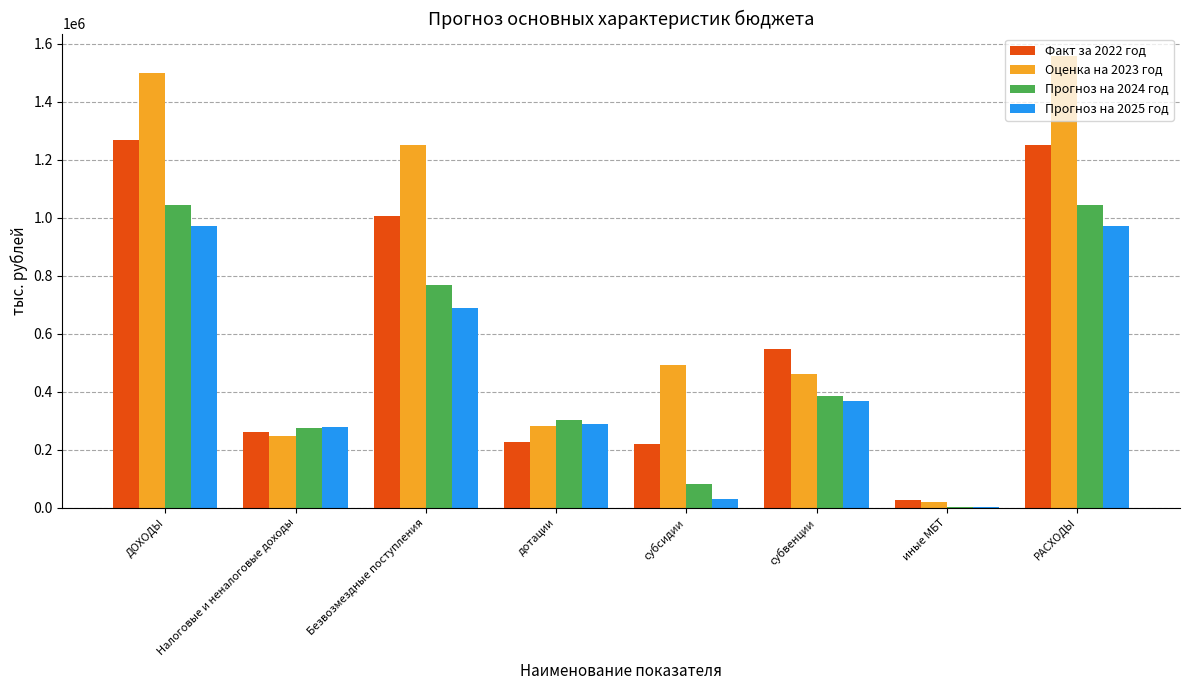

At which category does the chart reach its peak across all series?

РАСХОДЫ